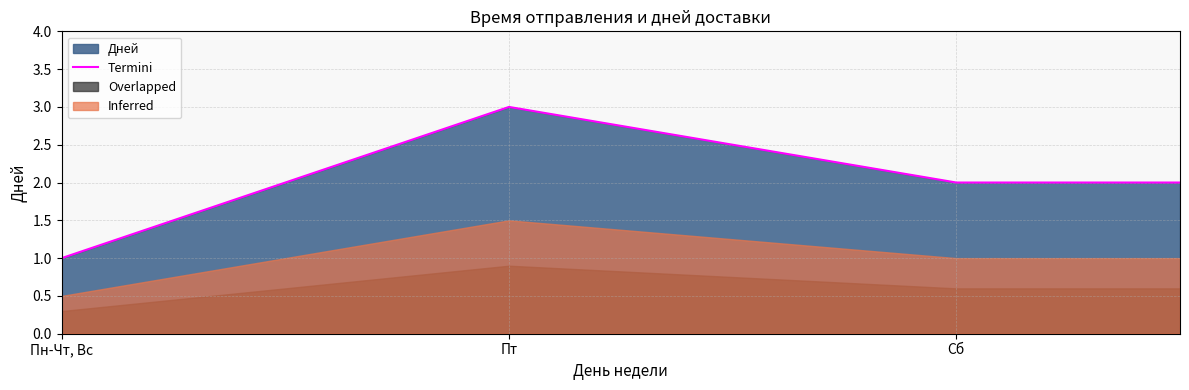

Does the chart display data point markers on the line(s)?

No